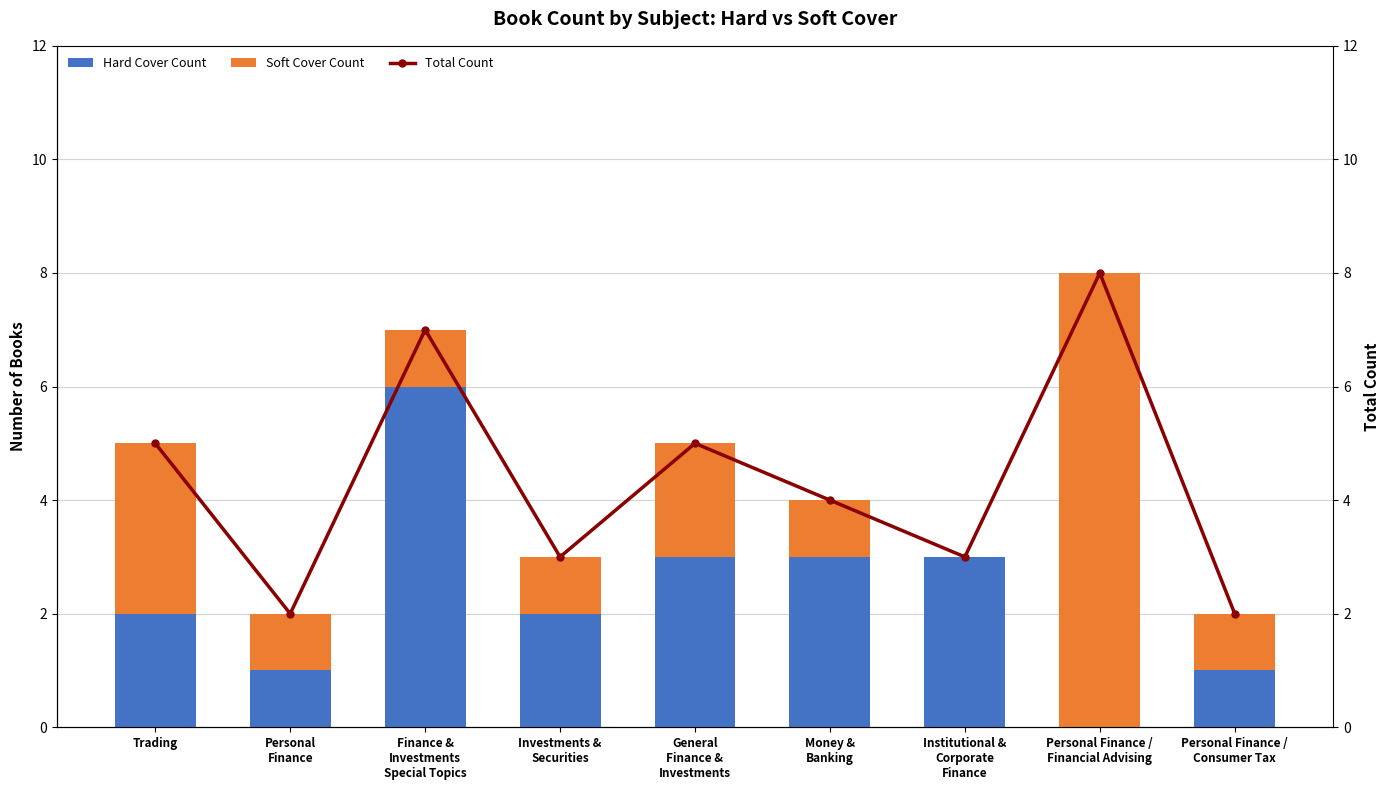

What is the sum of the Soft Cover Count values at General
Finance &
Investments and Investments &
Securities?

3